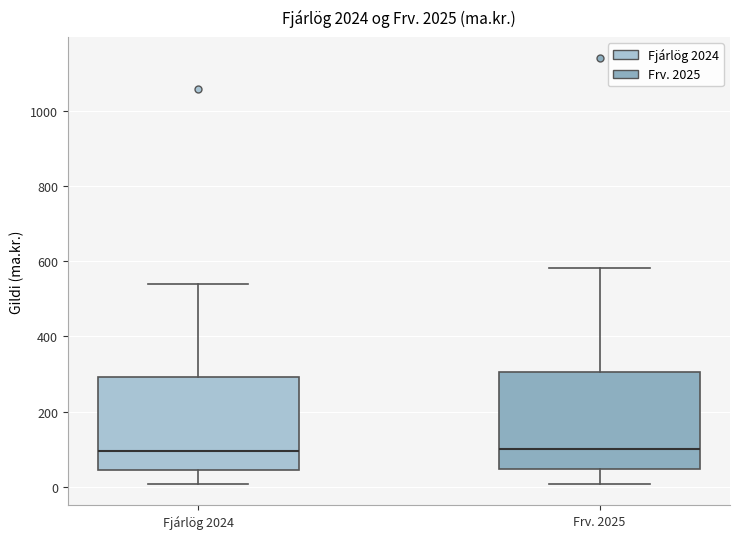

Where does the upper whisker of the box for Frv. 2025 end on the y-axis? The values are not printed on the chart, so give them approximately, as read against the axis.

580